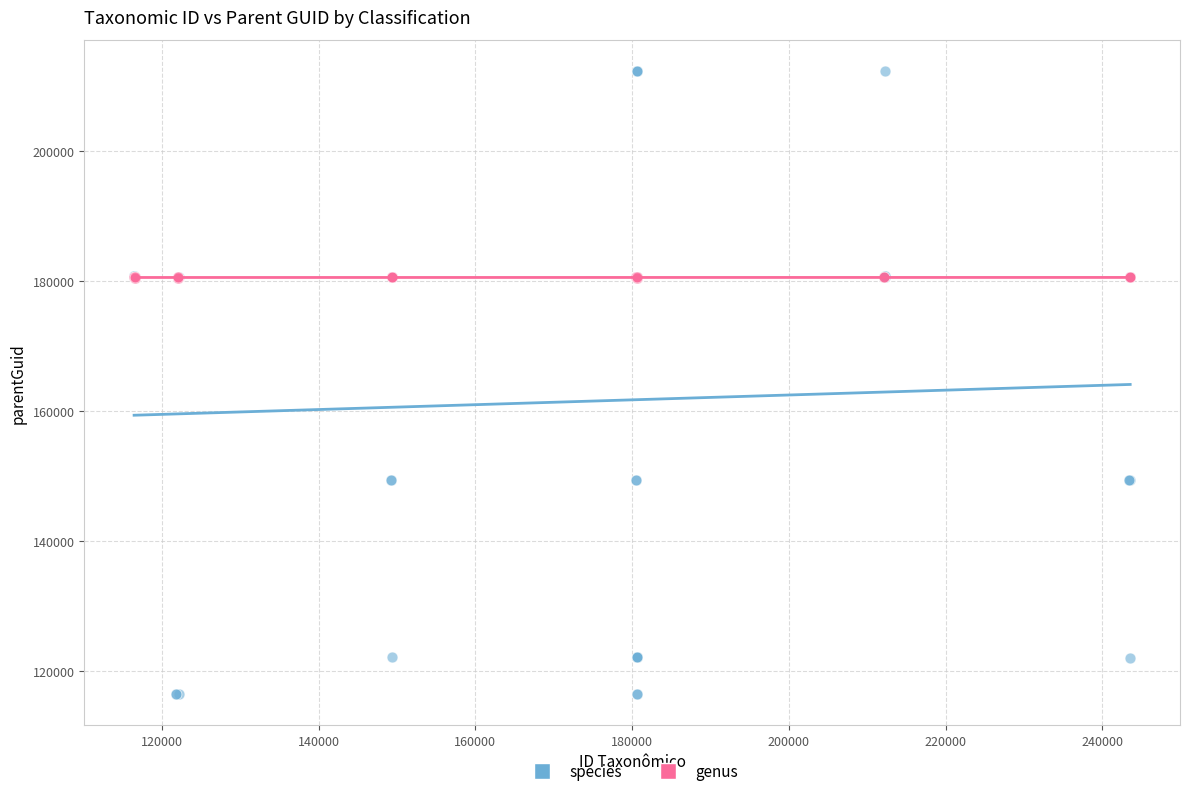

Which series contains the lowest Y value?

species